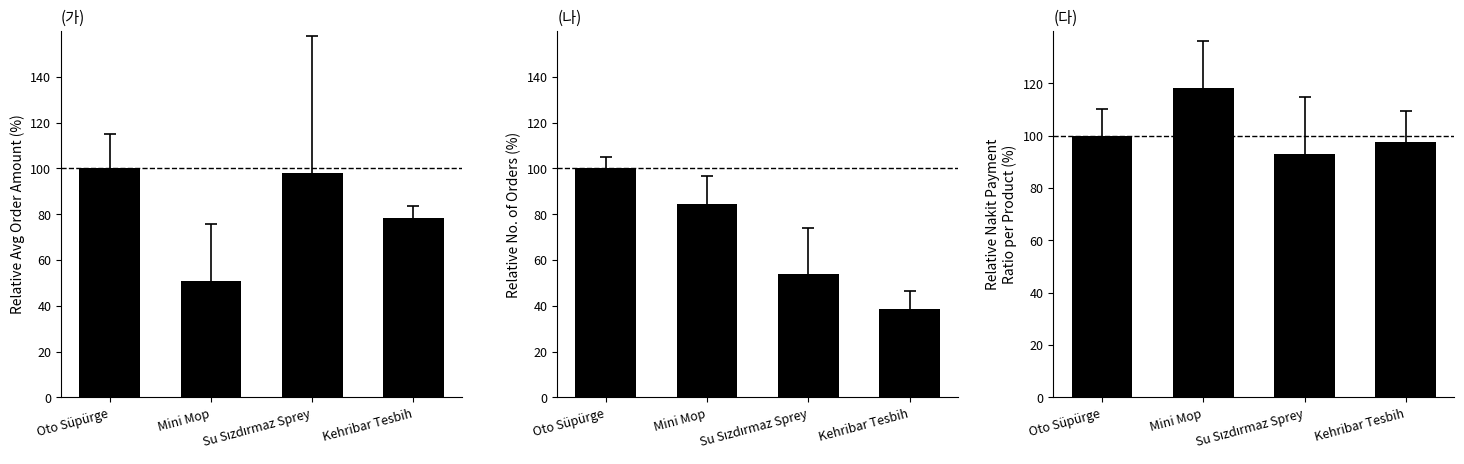

What is the spread (max minus min) of values at Su Sızdırmaz Sprey?

44.0